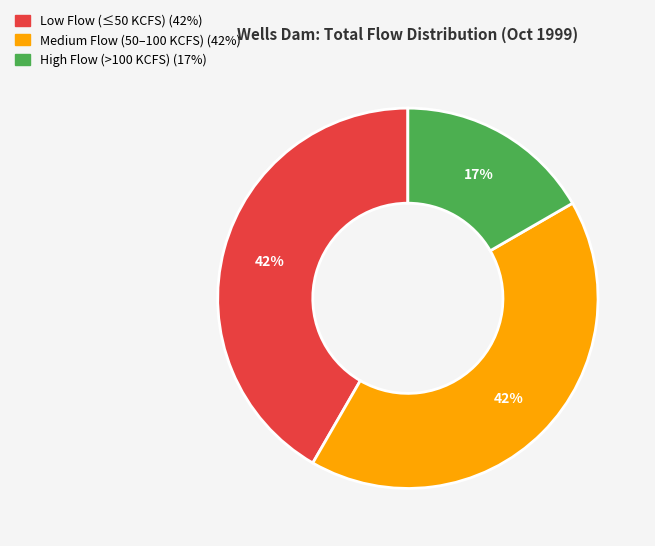

Is there any slice that represents more than half of the pie?

No